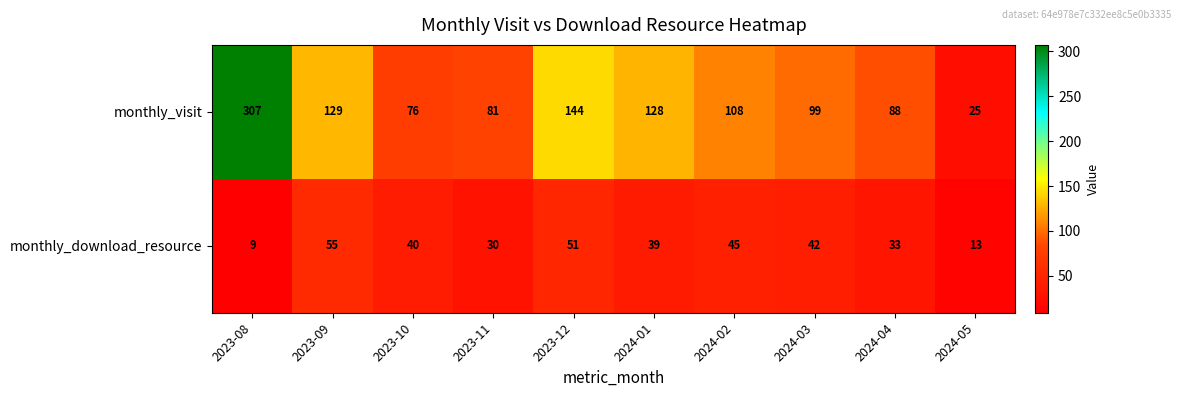

Which series has the largest total across all categories?

monthly_visit